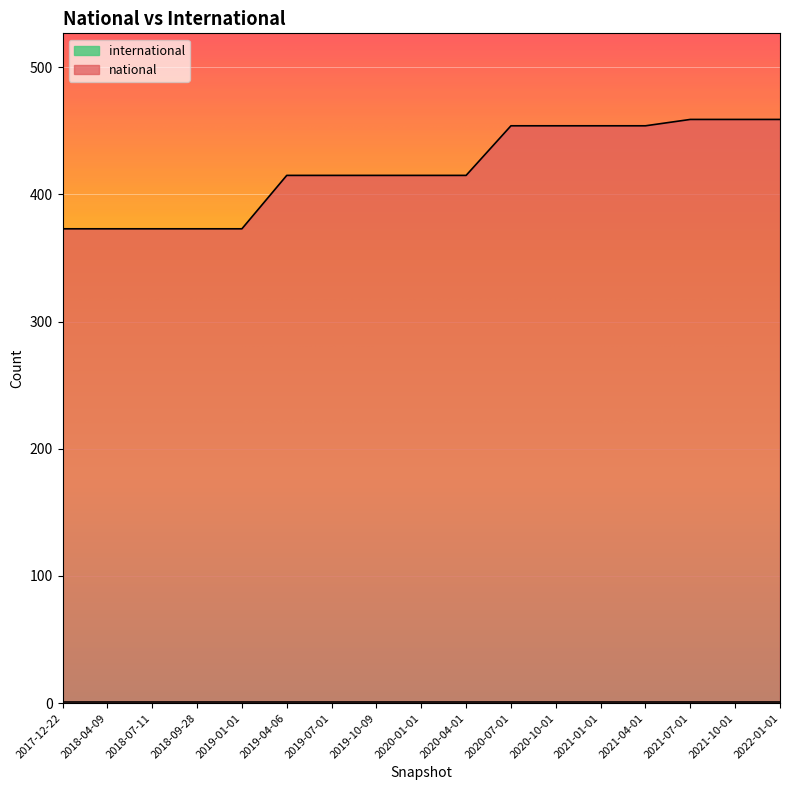

List the labels in order of value, largest first.

2021-07-01, 2021-10-01, 2022-01-01, 2020-07-01, 2020-10-01, 2021-01-01, 2021-04-01, 2019-04-06, 2019-07-01, 2019-10-09, 2020-01-01, 2020-04-01, 2017-12-22, 2018-04-09, 2018-07-11, 2018-09-28, 2019-01-01